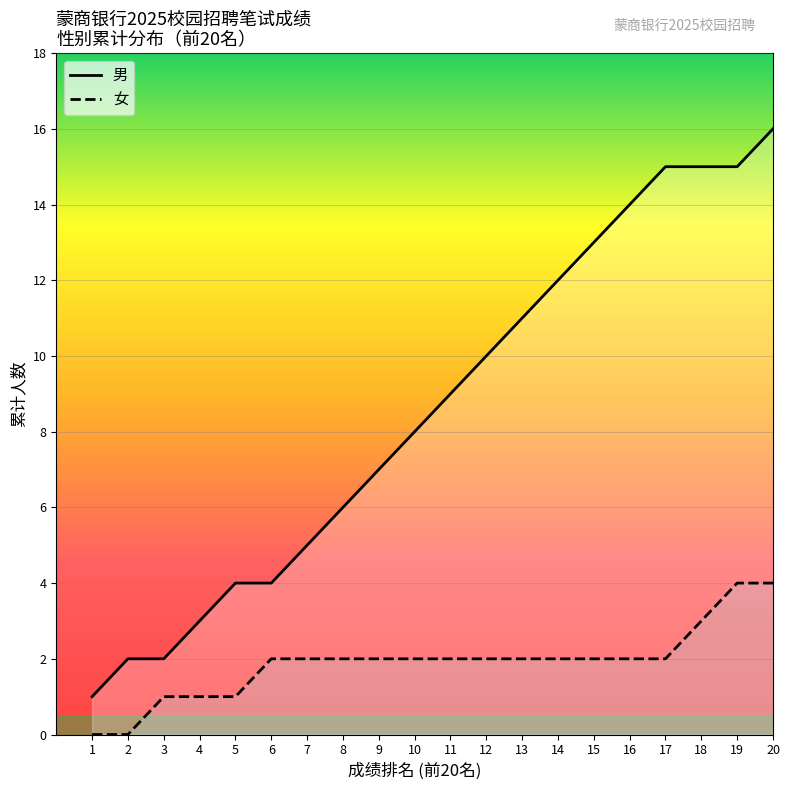

How many values are below 9?

10